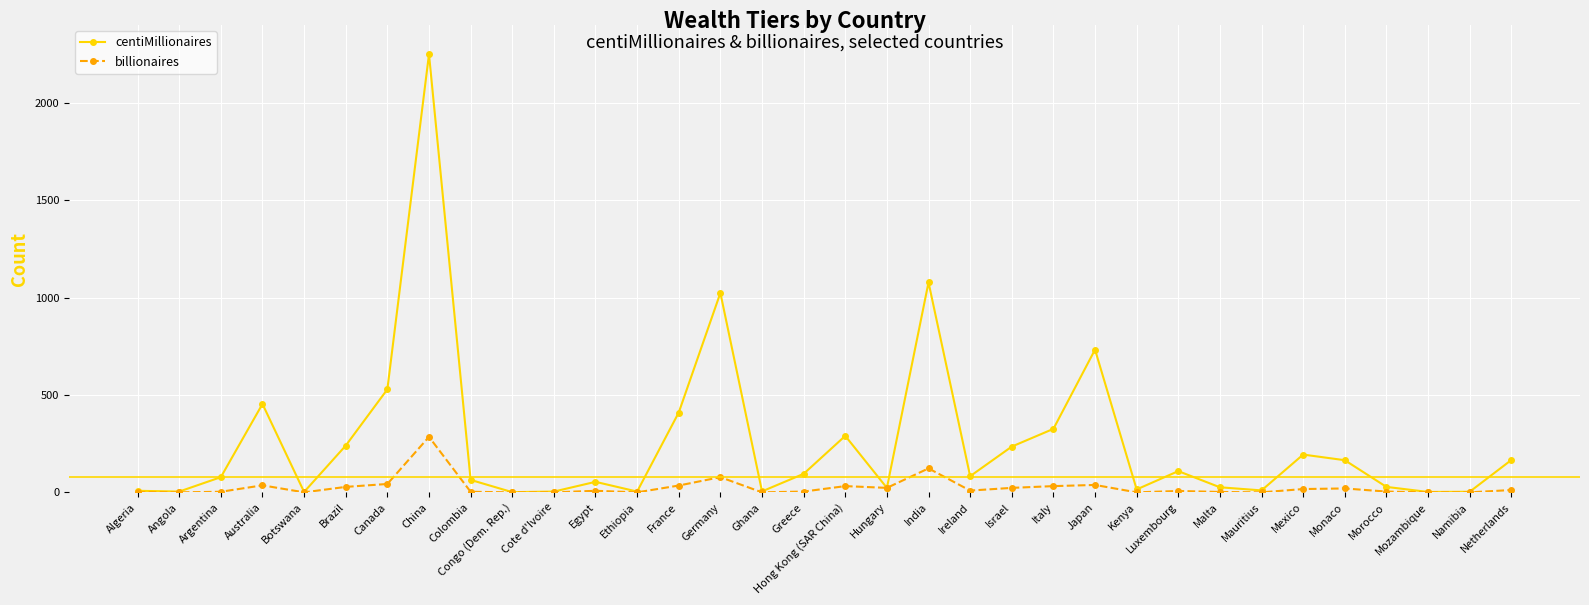

What is the difference between the maximum and second lowest values in the centiMillionaires series?

2248